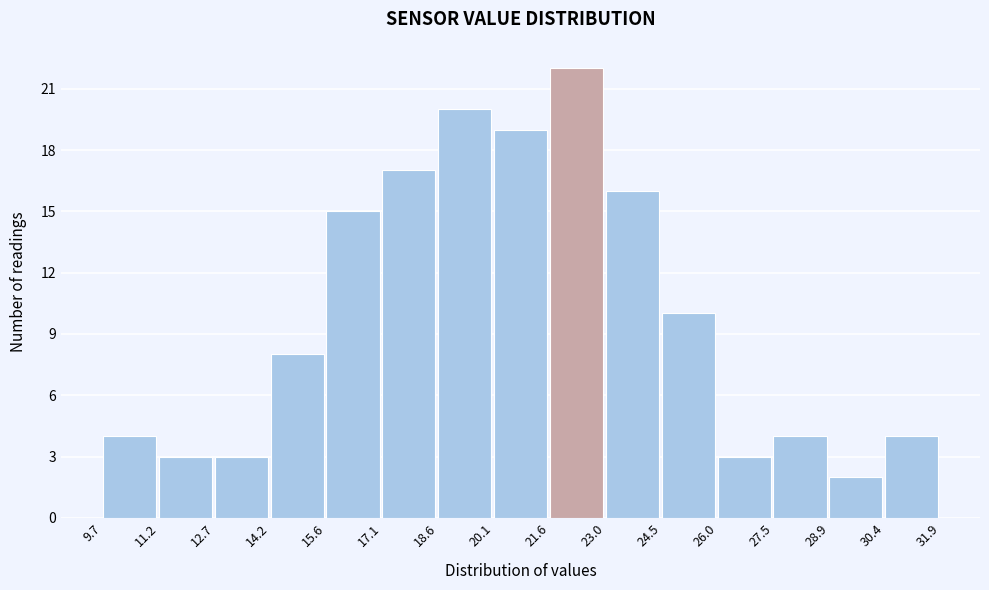

Which range on the x-axis has the tallest bar?

21.6 to 23.0